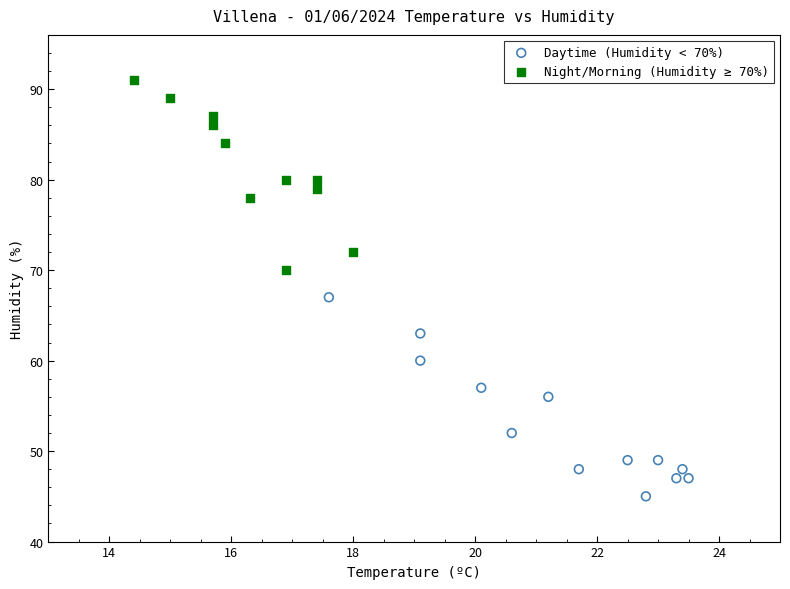

What are all the series names shown in the legend?

Daytime (Humidity < 70%), Night/Morning (Humidity ≥ 70%)